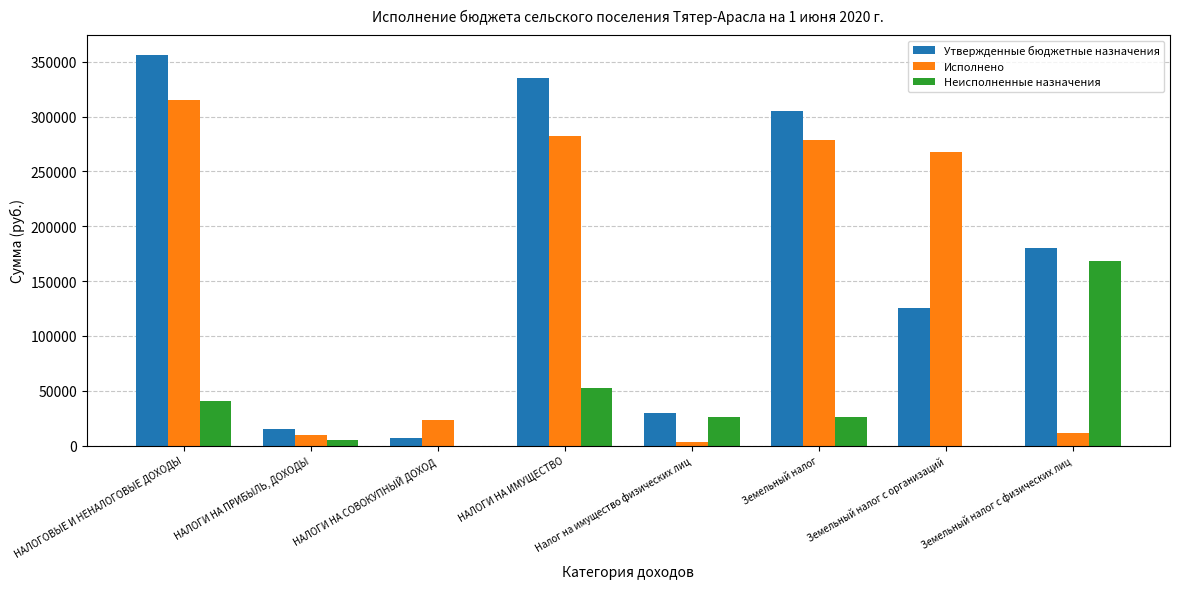

How many series are shown in this chart?

3